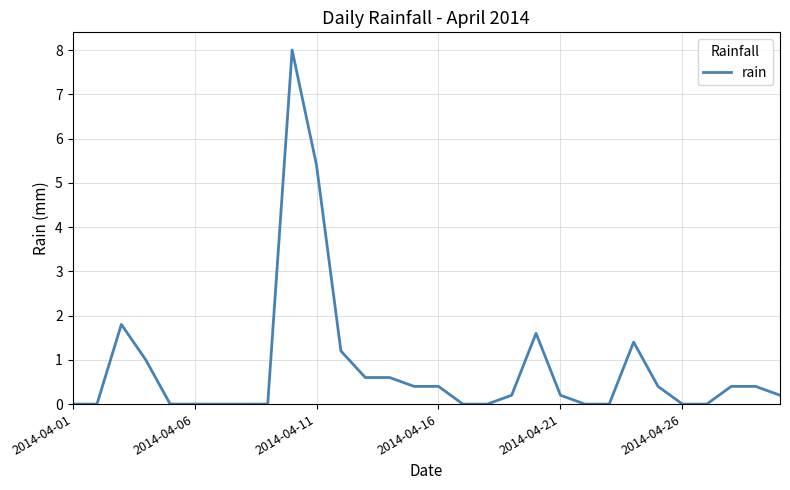

What is the greatest value displayed?

8.0